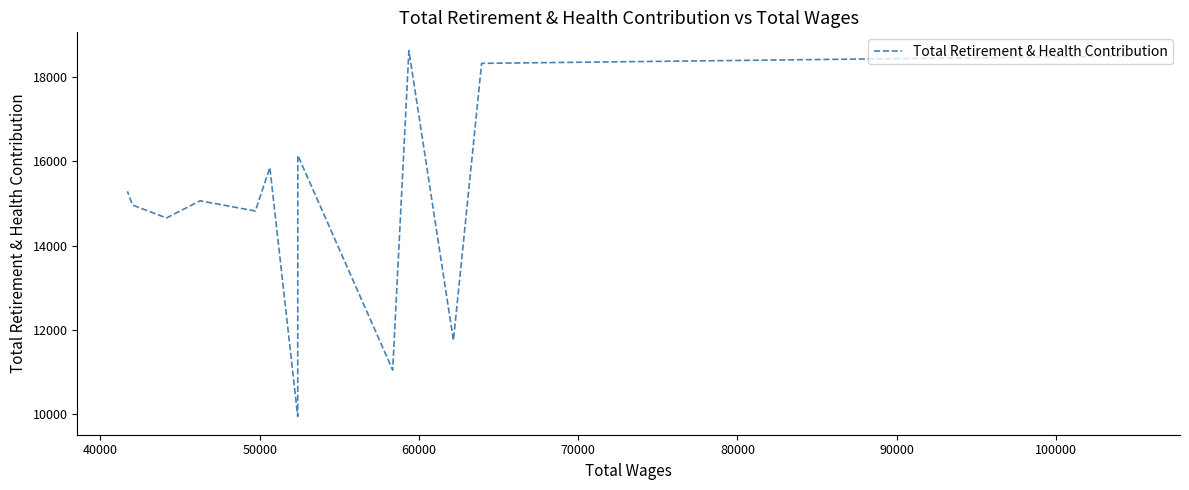

What is the minimum value shown in the chart?

9954